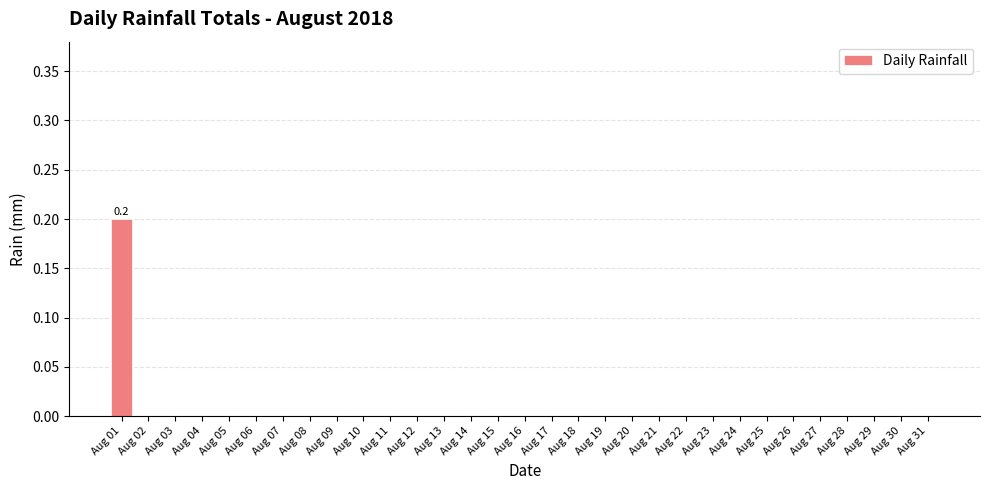

Is it true that the value at Aug 14 is 0.1?

False